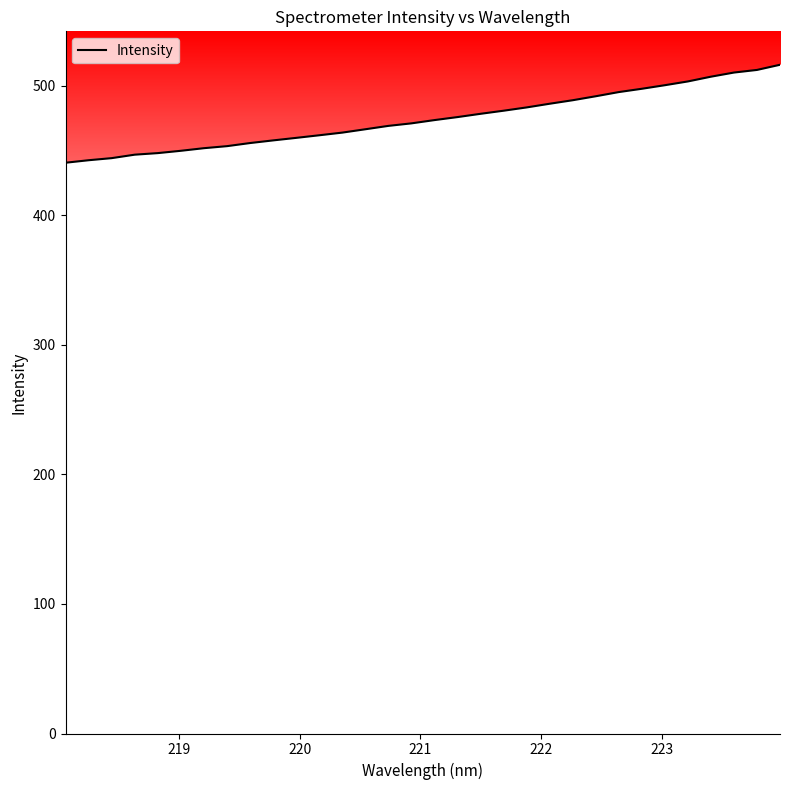

What is the maximum value shown in the chart?

516.2